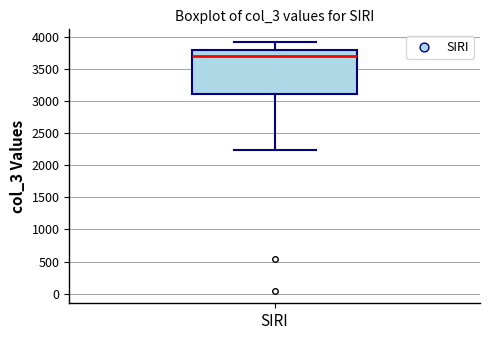

Where is the upper edge of the box for SIRI on the y-axis? The values are not printed on the chart, so give them approximately, as read against the axis.

3800